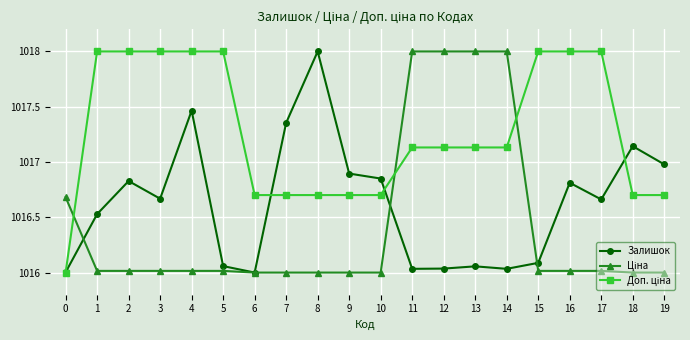

What is the difference between the highest and lowest values at 0?

0.7